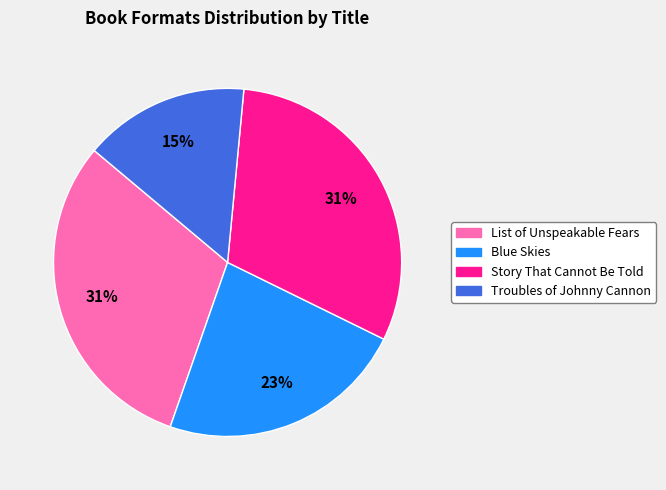

Is Story That Cannot Be Told the majority of the pie?

No